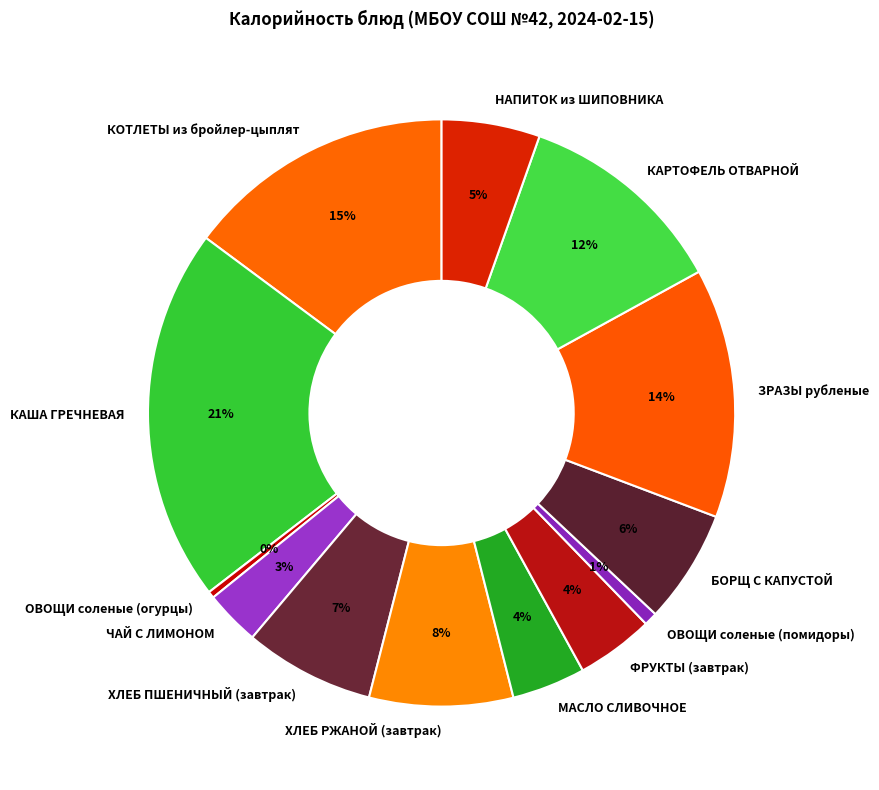

Is there any slice that represents more than half of the pie?

No